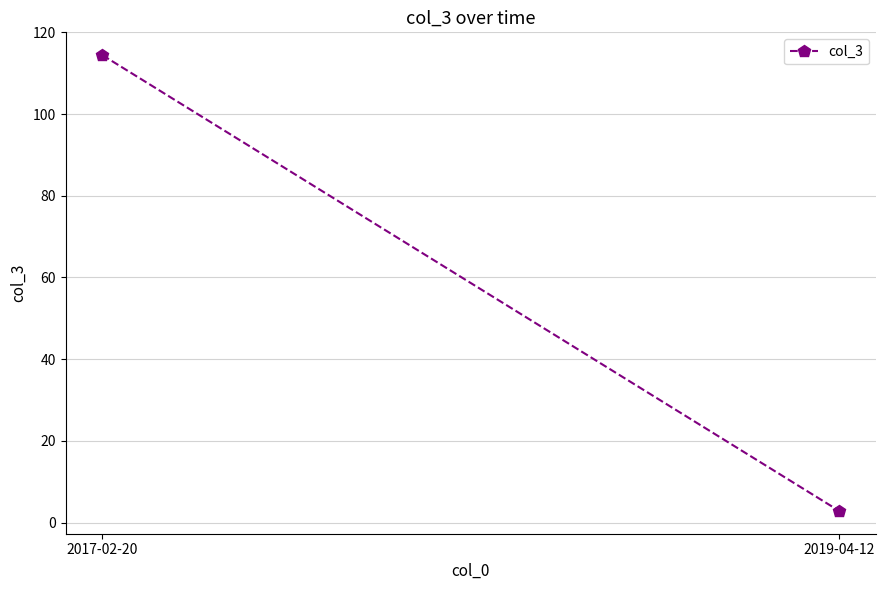

Rank the categories by value from lowest to highest.

2019-04-12, 2017-02-20